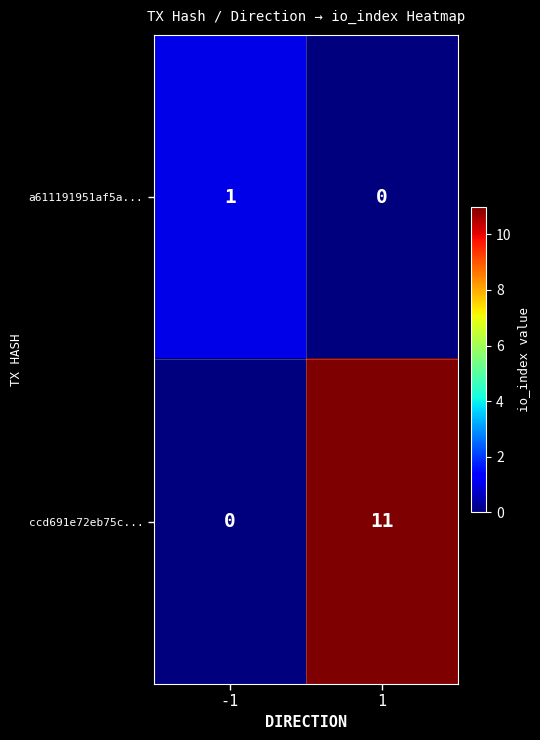

At -1, list the series in order from largest to smallest.

a611191951af5a..., ccd691e72eb75c...